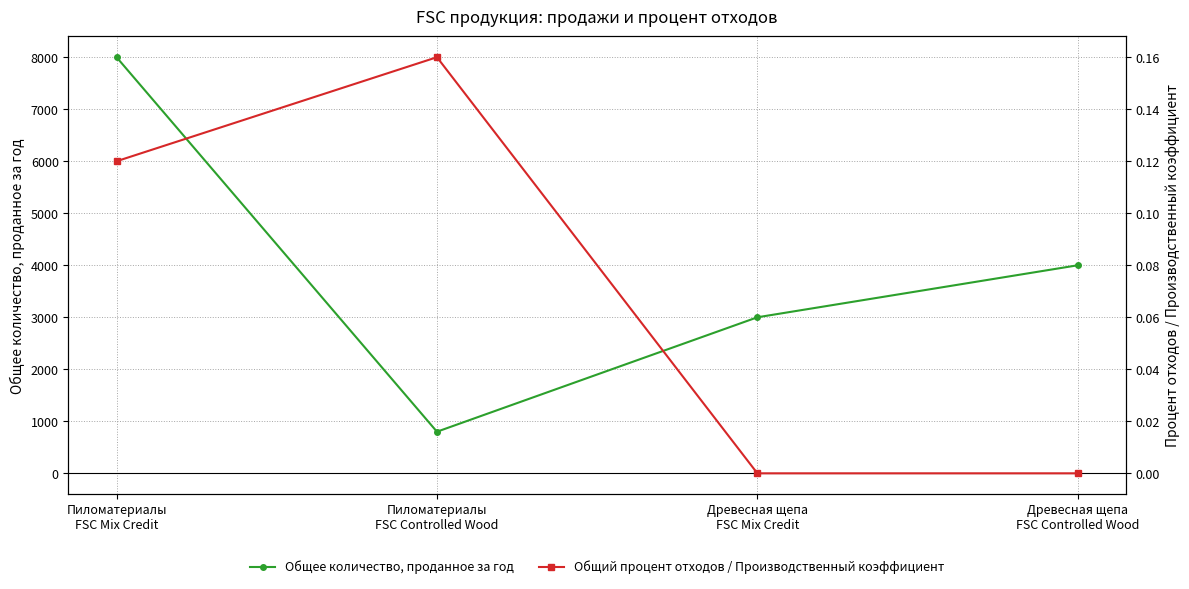

Rank the series by their average value, from highest to lowest.

Общее количество, проданное за год, Общий процент отходов / Производственный коэффициент